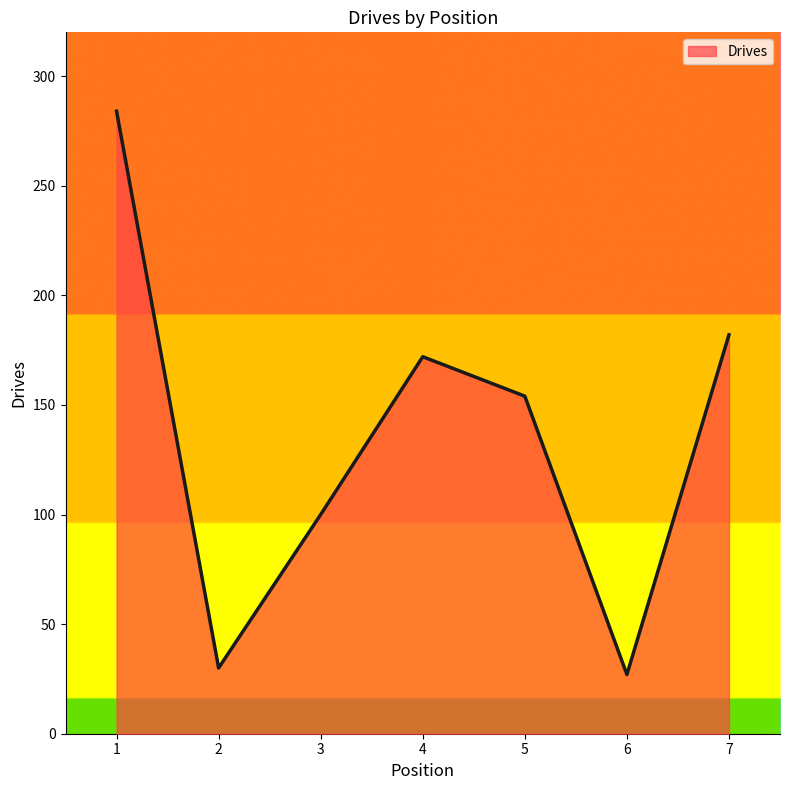

How many lines are shown in the chart?

1